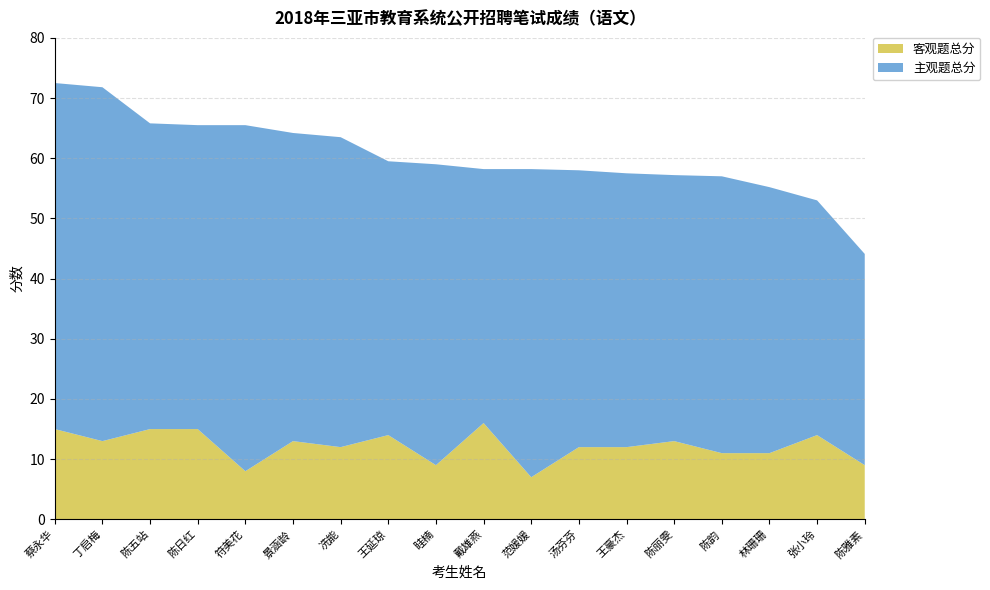

Reading right to left, what are all the values shown in this chart?

客观题总分: 陈雅素=9.0	张小玲=14.0	林珊珊=11.0	陈韵=11.0	陈丽雯=13.0	王豪杰=12.0	汤芬芬=12.0	范媛媛=7.0	戴雄燕=16.0	眭楠=9.0	王延琼=14.0	冼能=12.0	景涵龄=13.0	符美花=8.0	陈日红=15.0	陈五站=15.0	丁启梅=13.0	蔡永华=15.0
主观题总分: 陈雅素=35.1	张小玲=39.0	林珊珊=44.2	陈韵=46.0	陈丽雯=44.2	王豪杰=45.5	汤芬芬=46.0	范媛媛=51.2	戴雄燕=42.2	眭楠=50.0	王延琼=45.5	冼能=51.5	景涵龄=51.2	符美花=57.5	陈日红=50.5	陈五站=50.8	丁启梅=58.8	蔡永华=57.5